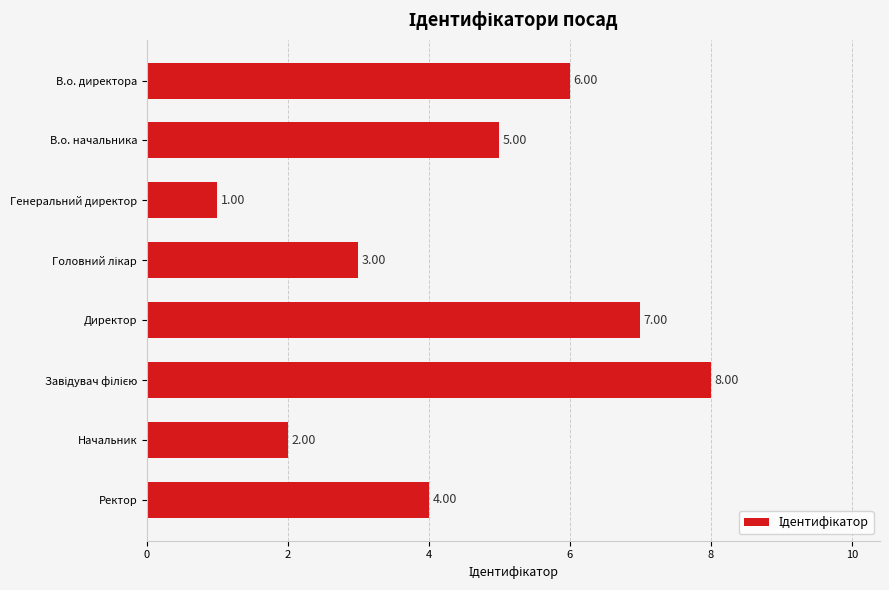

Which label corresponds to the smallest value in the chart?

Генеральний директор